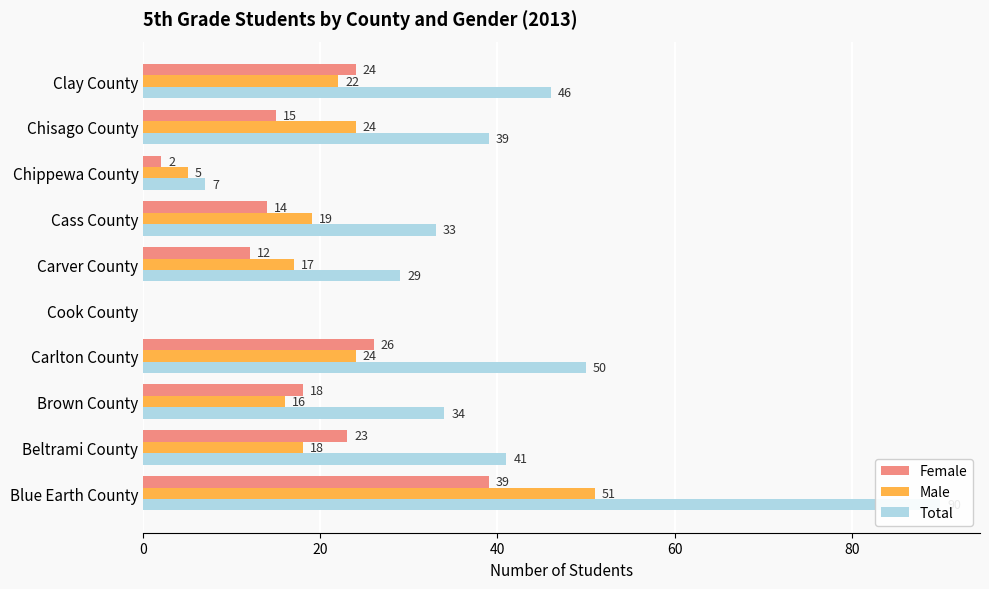

What is the difference between the second highest and minimum values in the Total series?

50